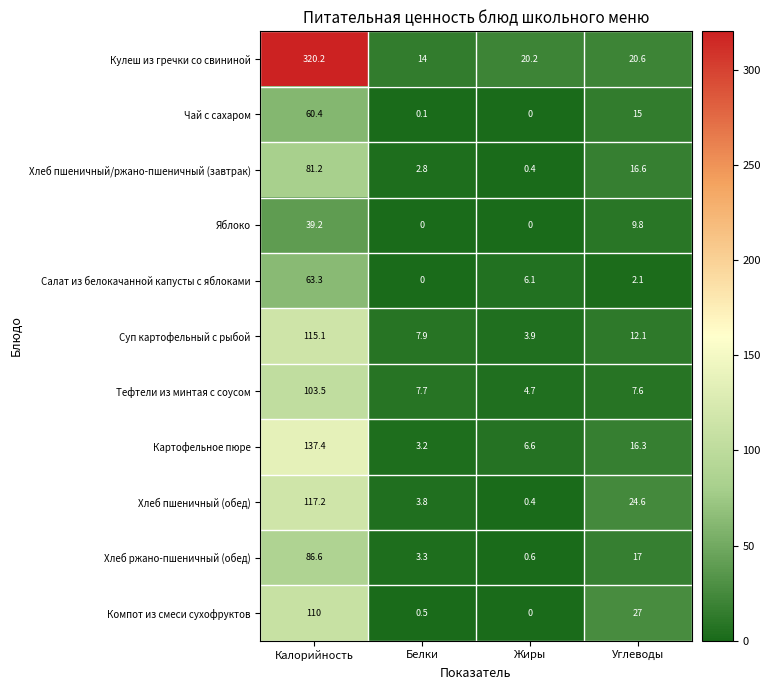

Where is Картофельное пюре nearest to the value 70?

Углеводы